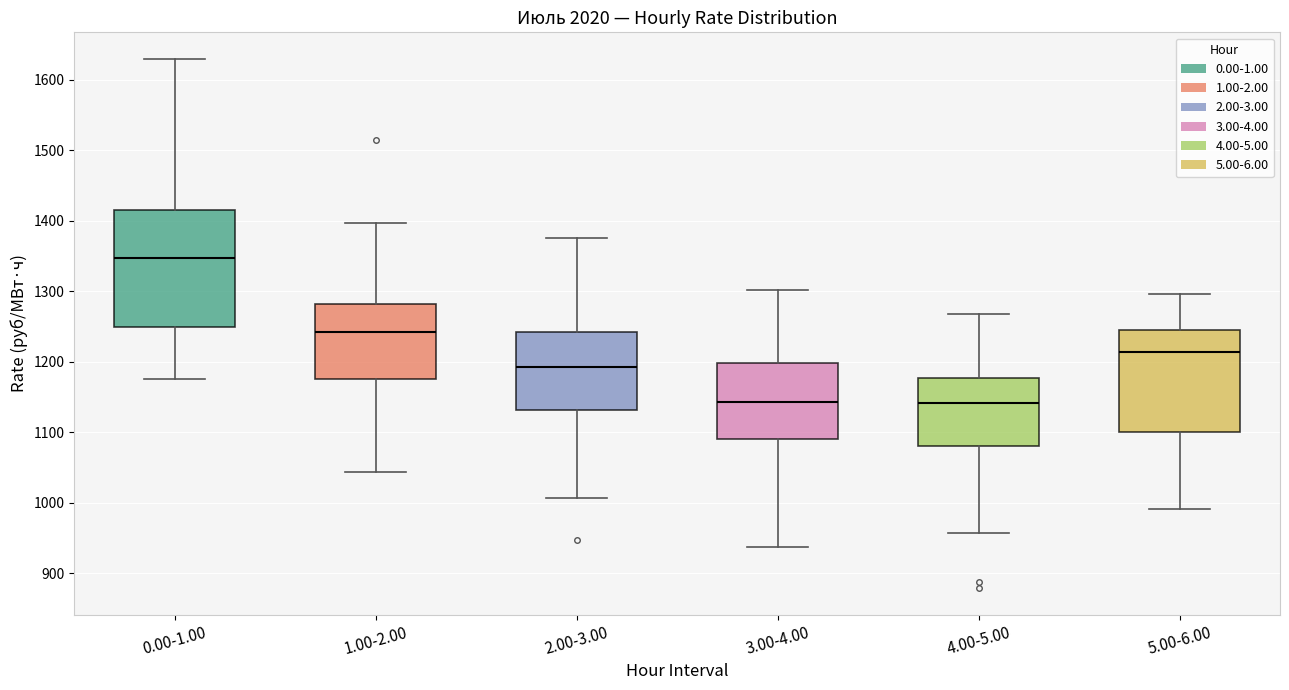

Comparing the boxes themselves (not the whiskers), which one is the tallest?

0.00-1.00